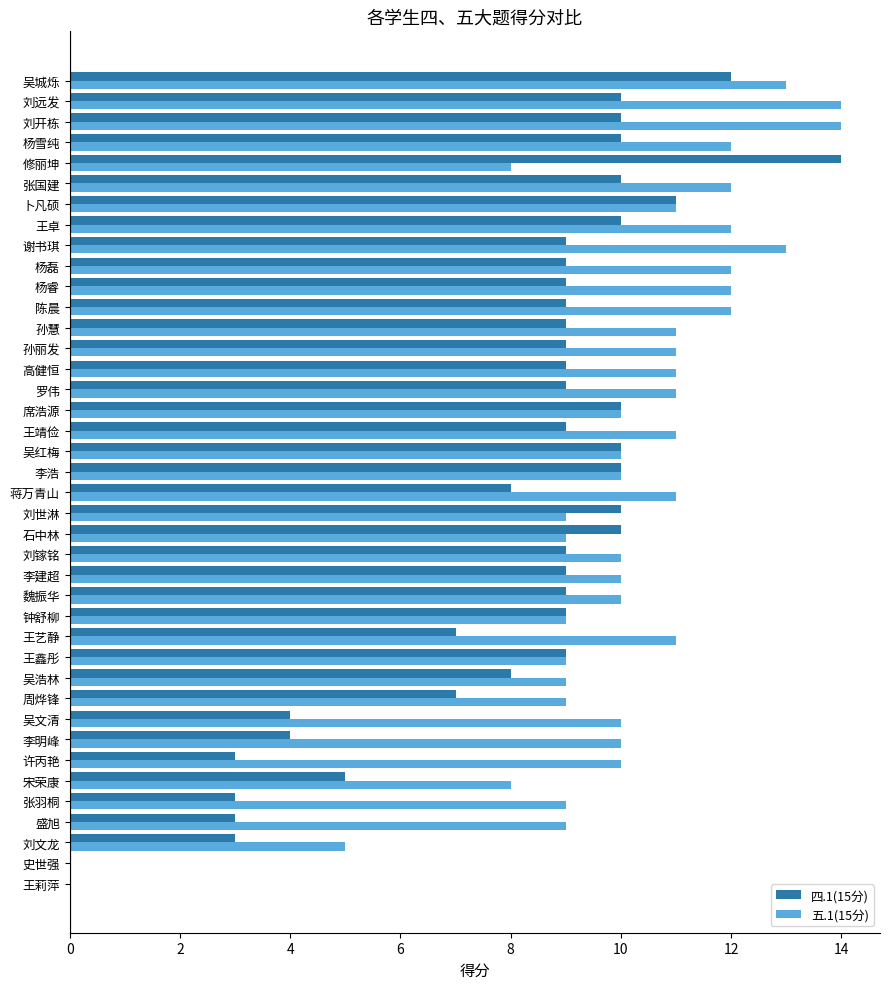

What is the sum of the 五.1(15分) values at 刘开栋 and 蒋万青山?

25